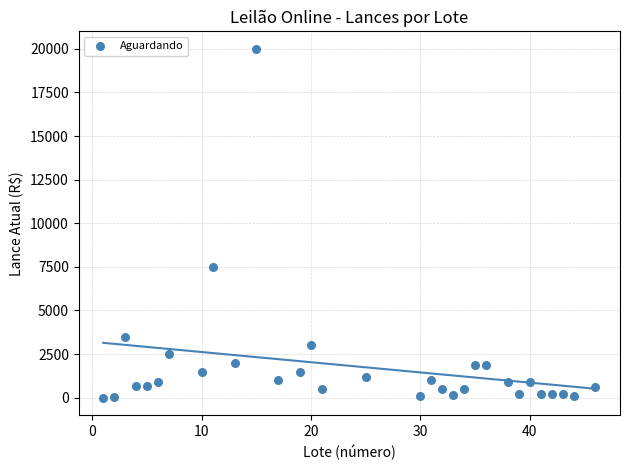

What is the range of Y values (max minus min)?

20000